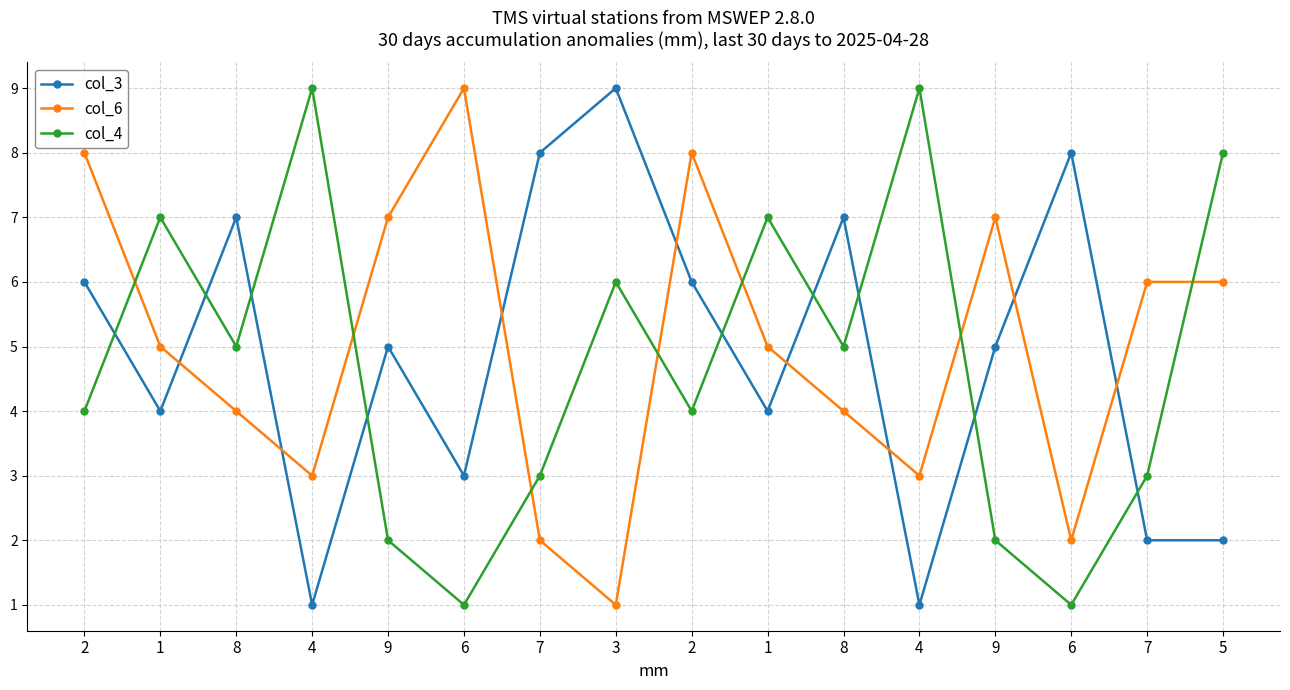

What is the smallest value displayed?

1